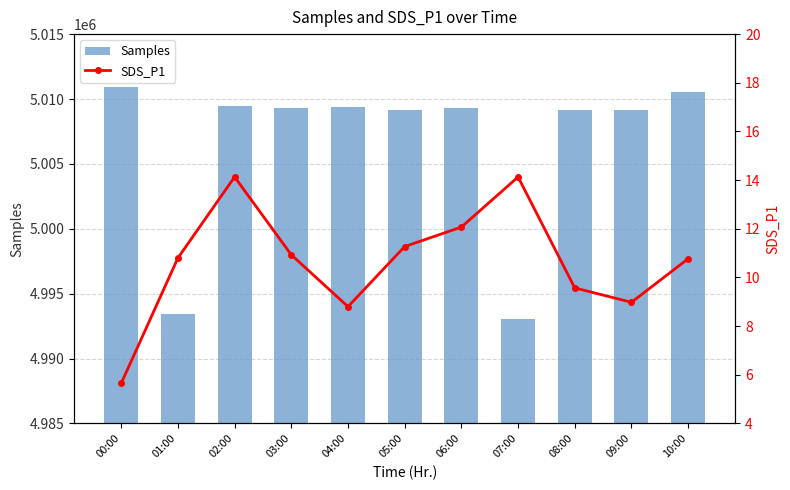

How many values in the SDS_P1 series are below 10?

4